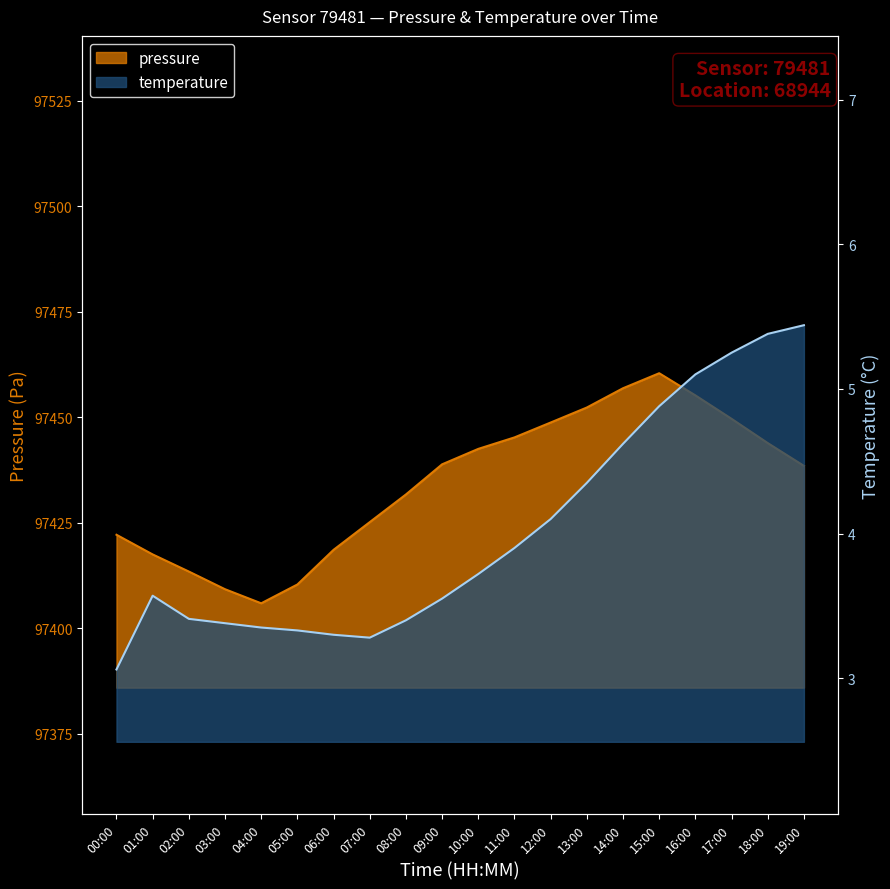

Rank the series at 05:00 from highest to lowest value.

pressure, temperature